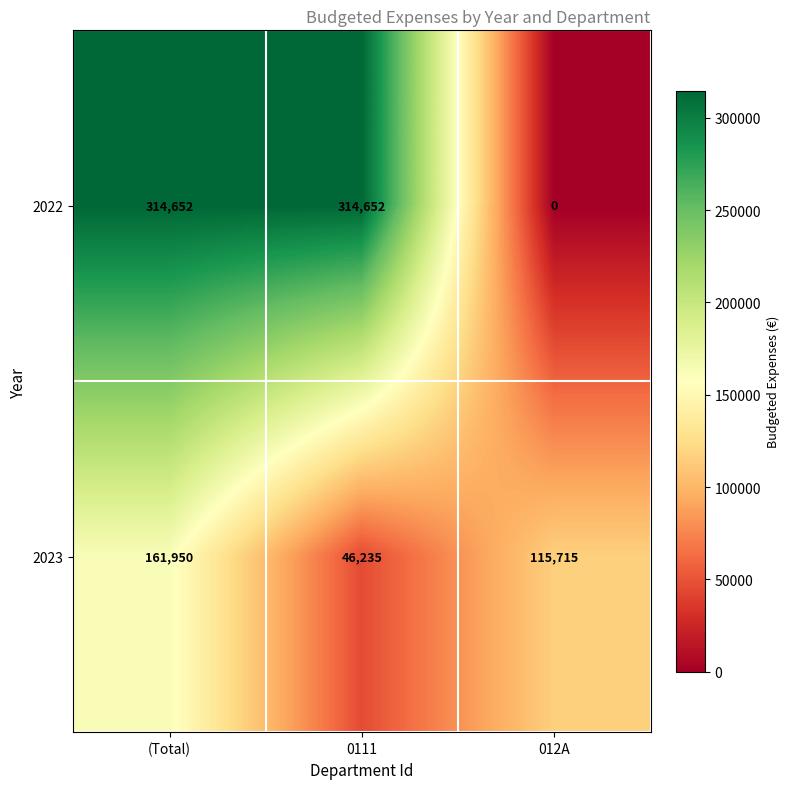

Reading left to right, transcribe all the data shown in this chart.

2022: 314652	314652	0
2023: 161950	46235	115715